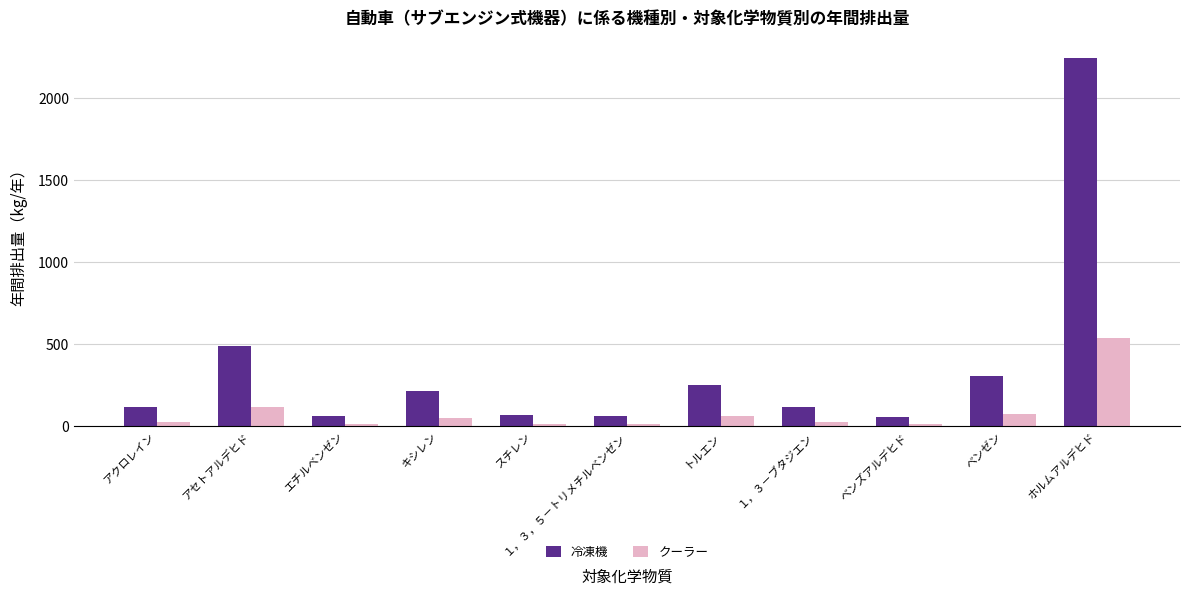

Where is 冷凍機 nearest to the value 1148?

アセトアルデヒド